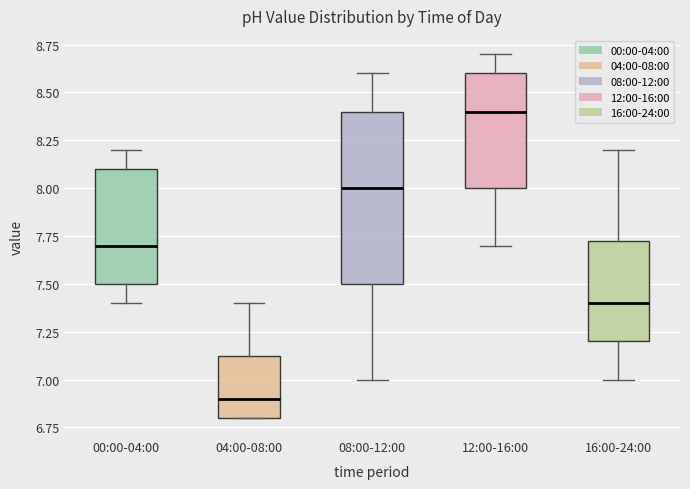

Where is the lower edge of the box for 16:00-24:00 on the y-axis? The values are not printed on the chart, so give them approximately, as read against the axis.

7.20